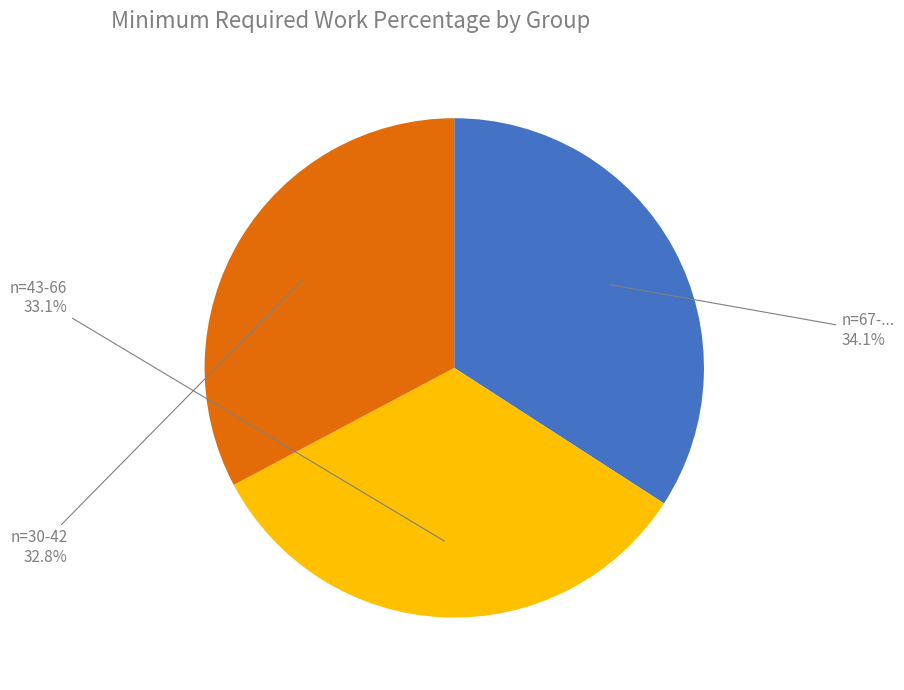

Is there a majority slice in this chart?

No